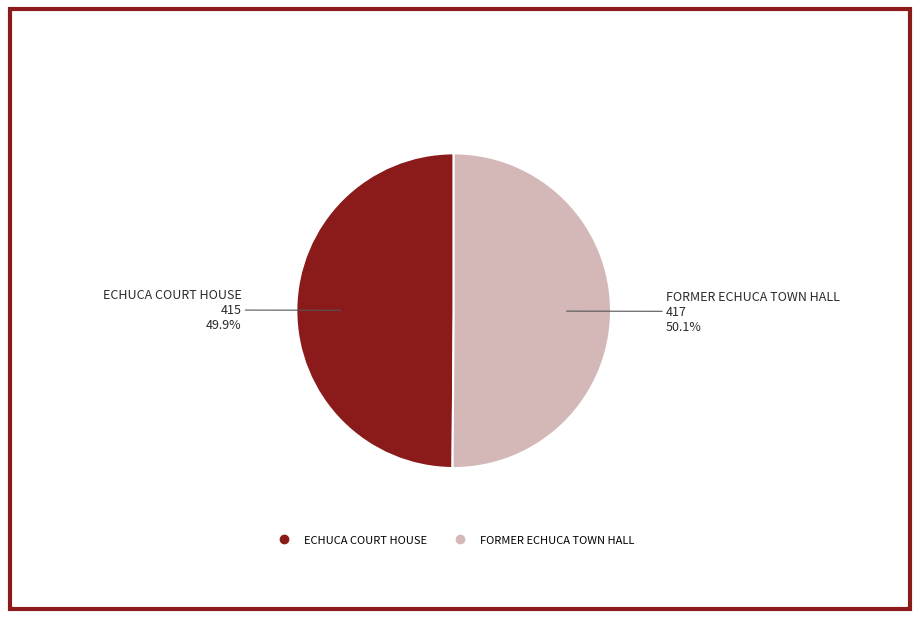

Is there any slice that represents more than half of the pie?

Yes